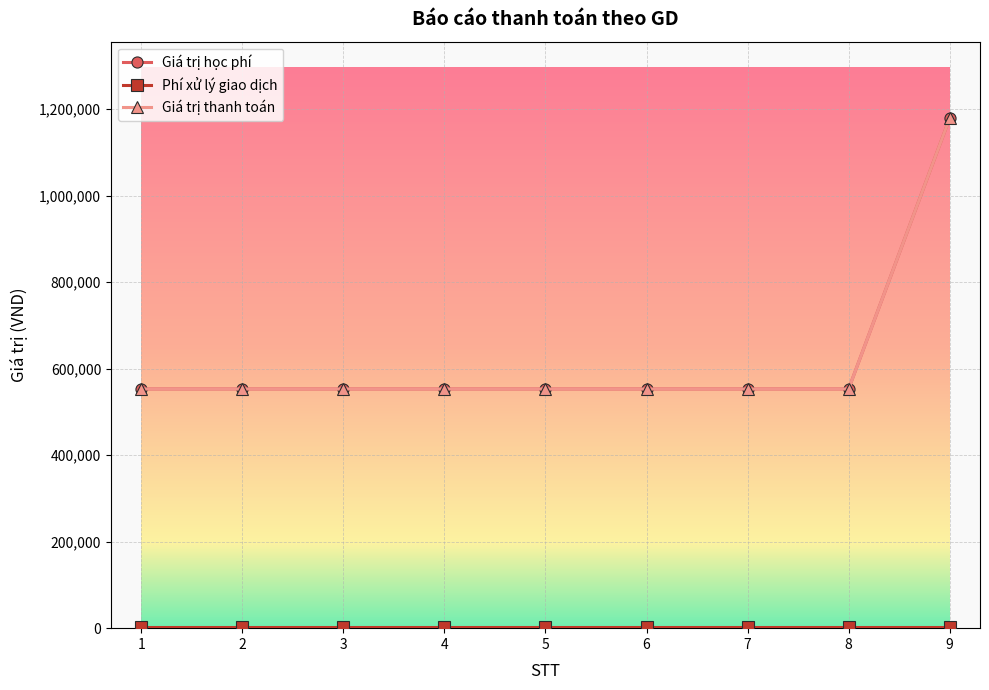

What is the greatest value displayed?

1179000